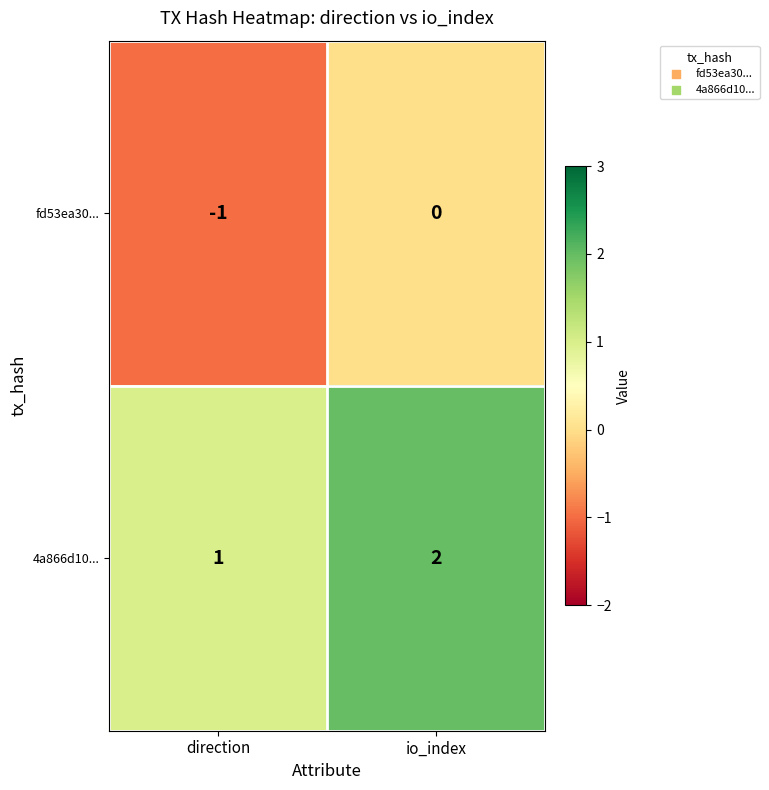

Which category has the lowest value in the fd53ea30... series?

direction